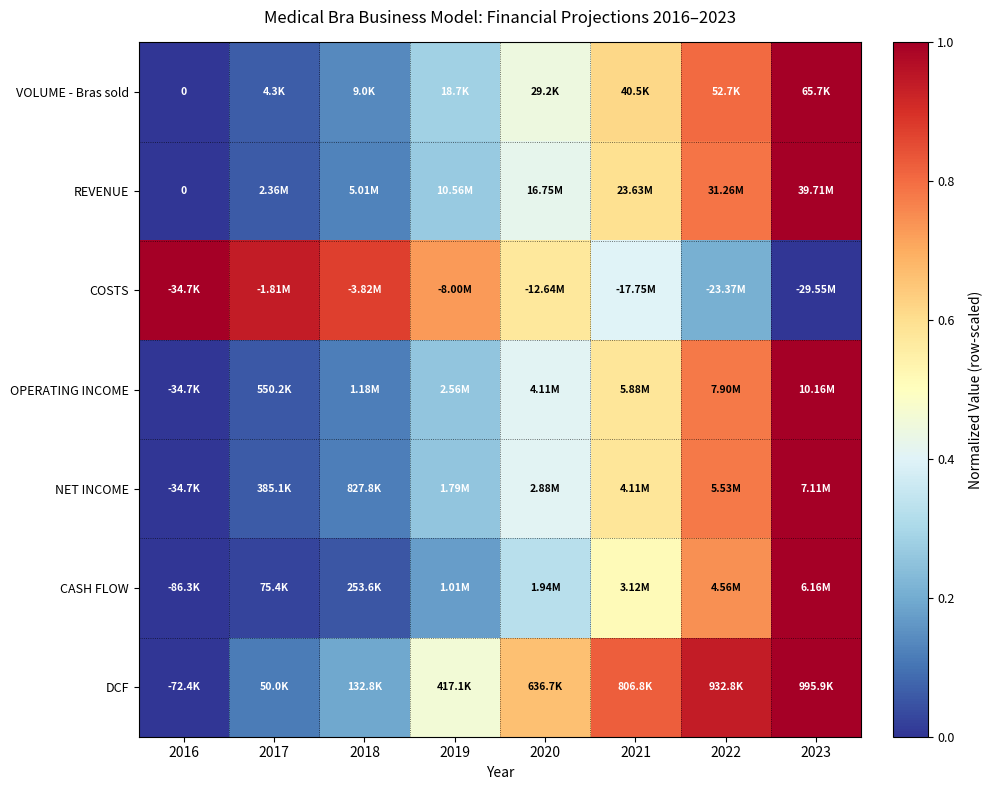

What is the difference between the maximum and minimum values in the CASH FLOW series?

1.0